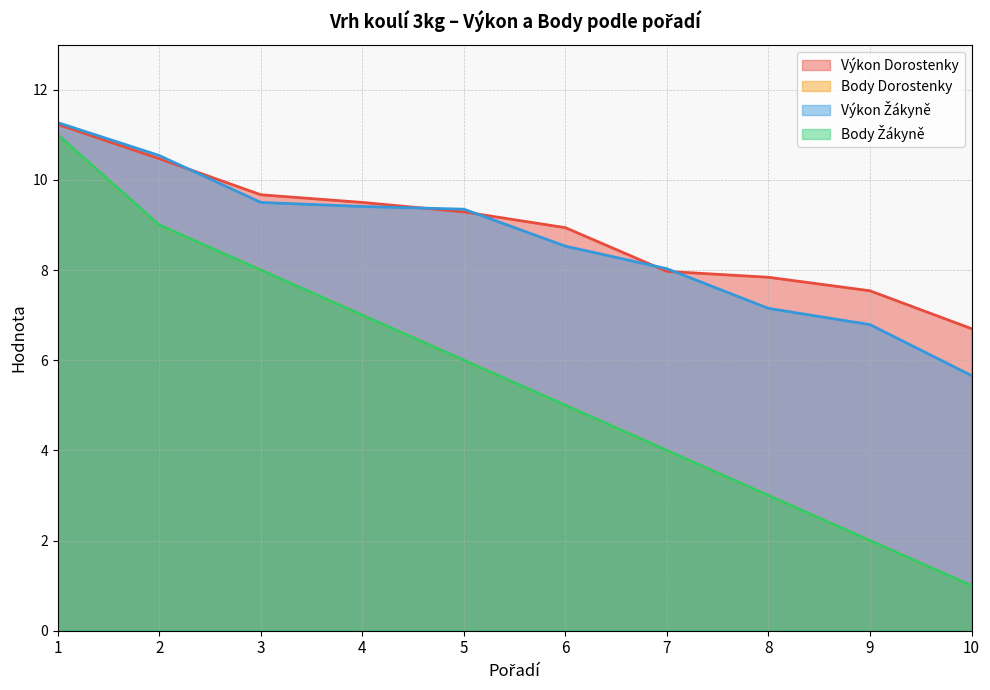

Is it true that Výkon equals 9.3 at 5?

True